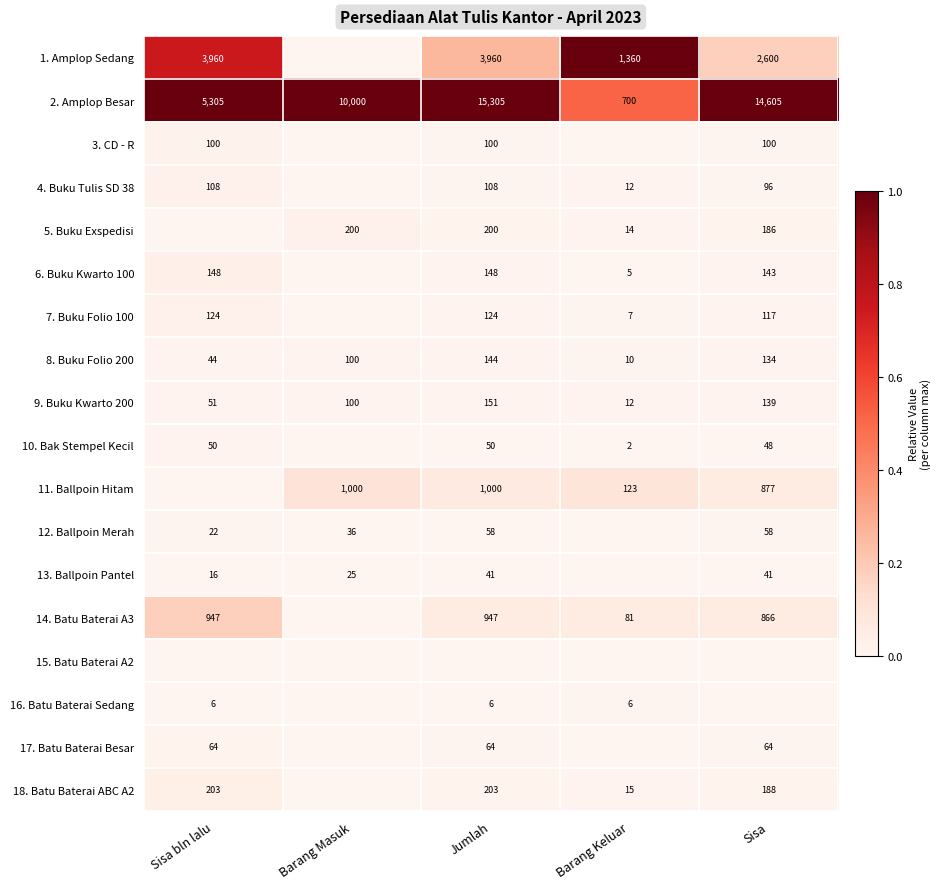

The 13. Ballpoin Pantel series shows 41 at Jumlah. True or false?

True